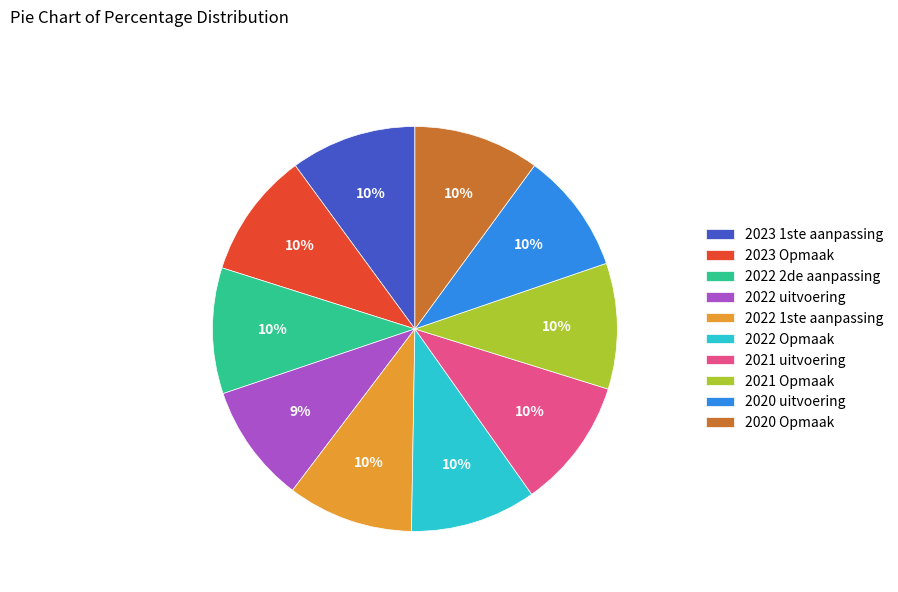

Count the number of slices in the pie.

10